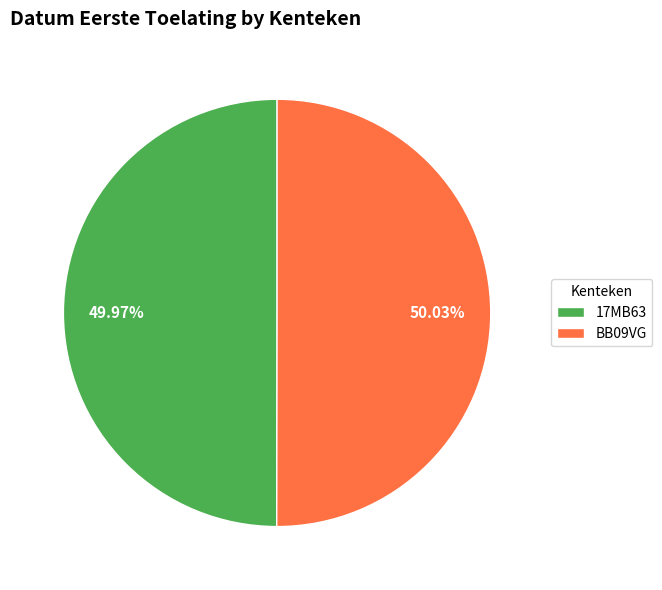

Does any single category account for the majority?

Yes